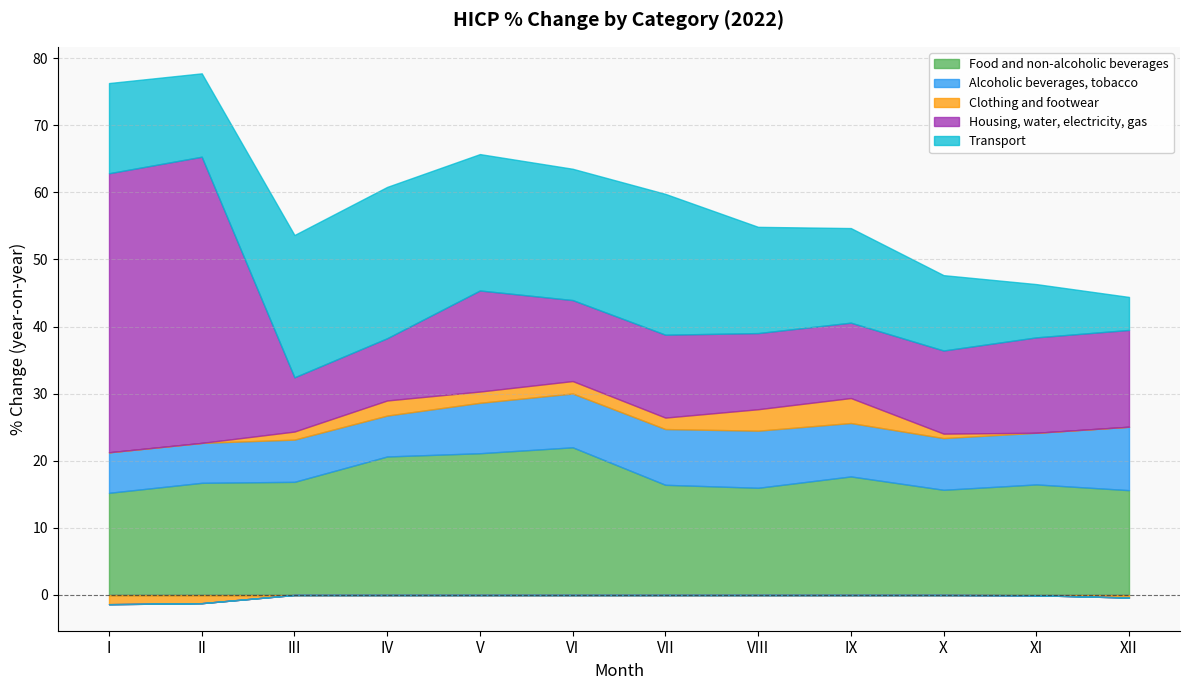

What are all the series names shown in the legend?

Food and non-alcoholic beverages, Alcoholic beverages, tobacco, Clothing and footwear, Housing, water, electricity, gas, Transport